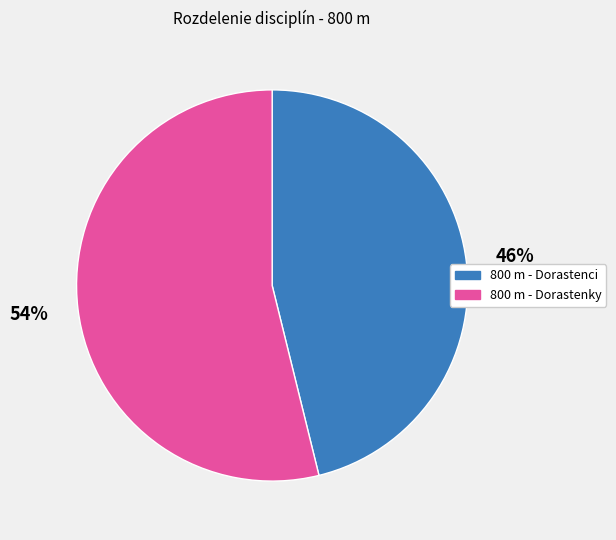

Is it true that 800 m - Dorastenky is 54% of the pie?

True